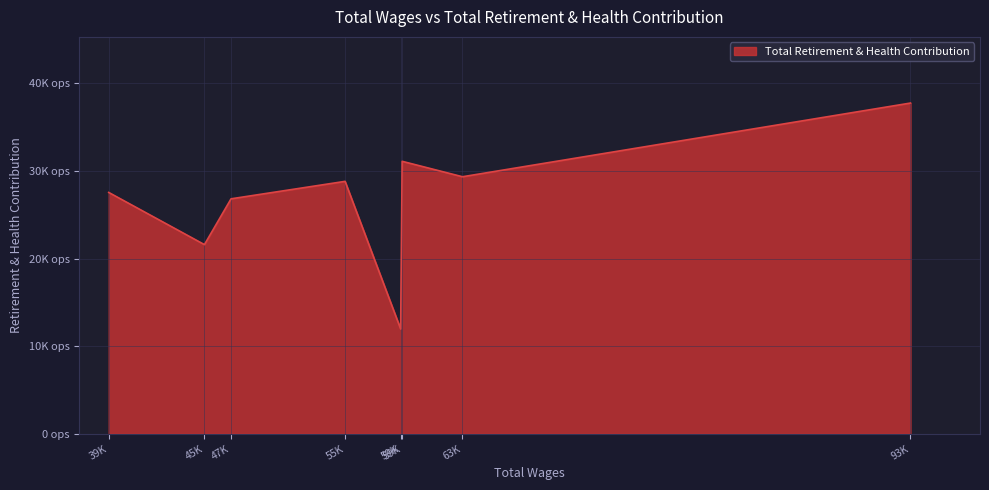

Does the chart have visible grid lines?

Yes